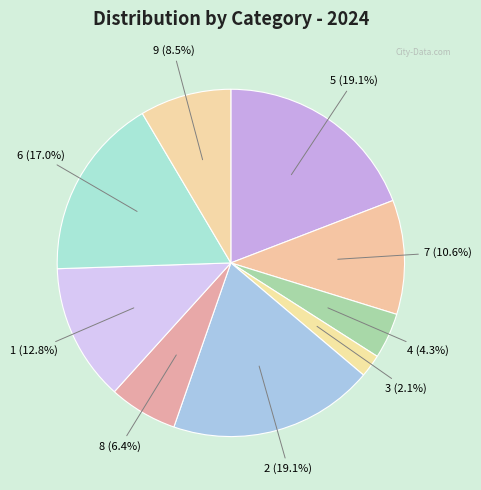

Which category has the smallest portion of the pie?

3